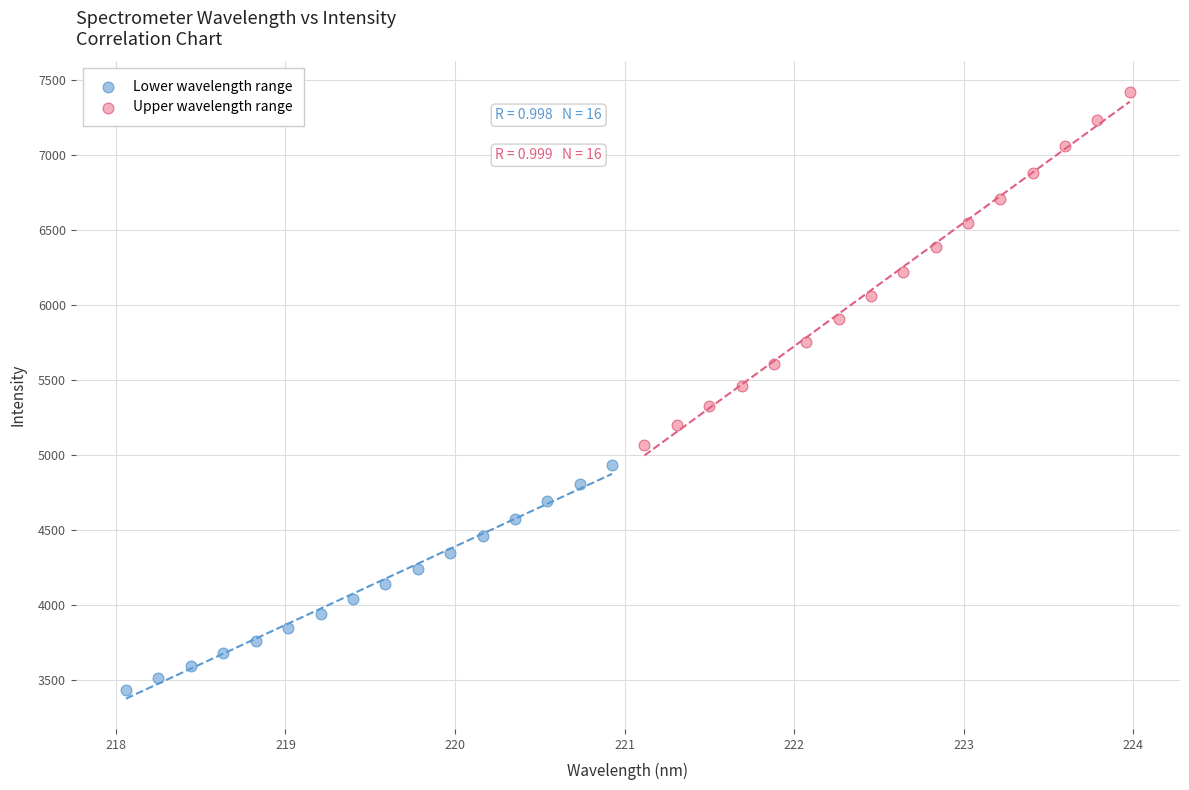

Which series contains the highest Y value?

Upper wavelength range